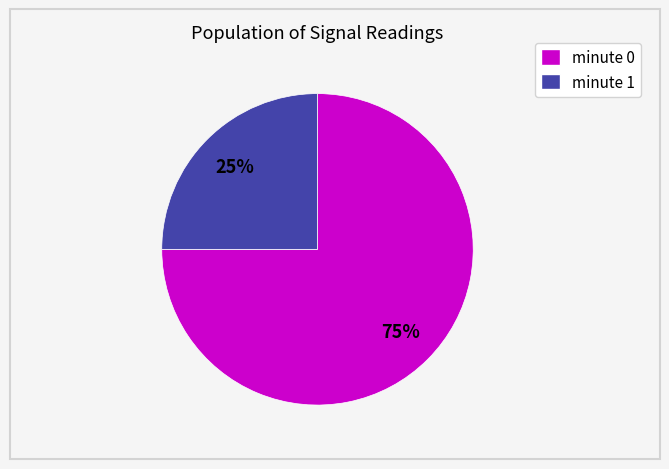

Rank the categories by value from lowest to highest.

minute 1, minute 0